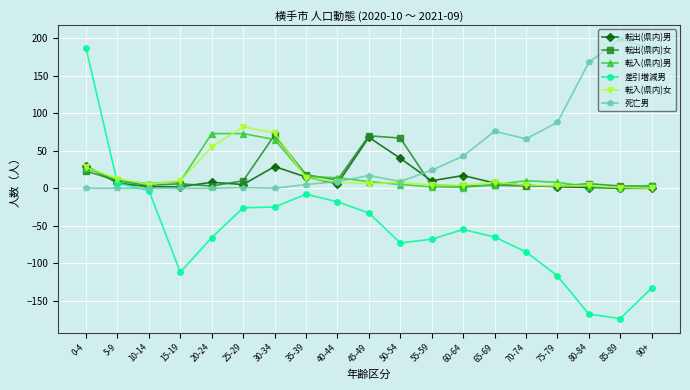

Count the number of categories in the chart.

19